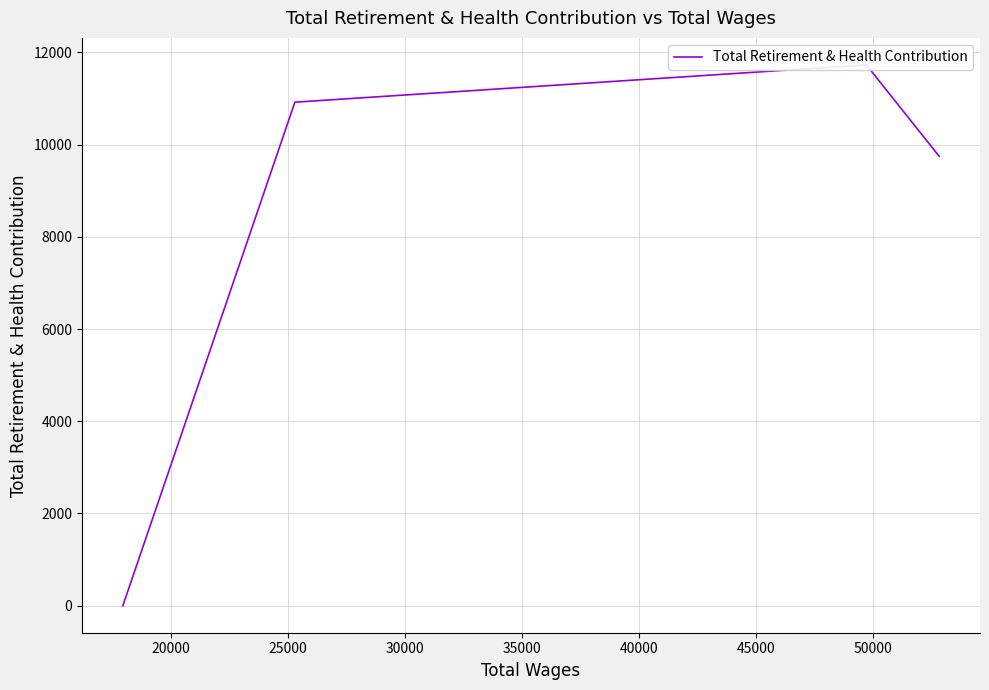

True or false: there are more than 0 points higher than both neighbors.

True